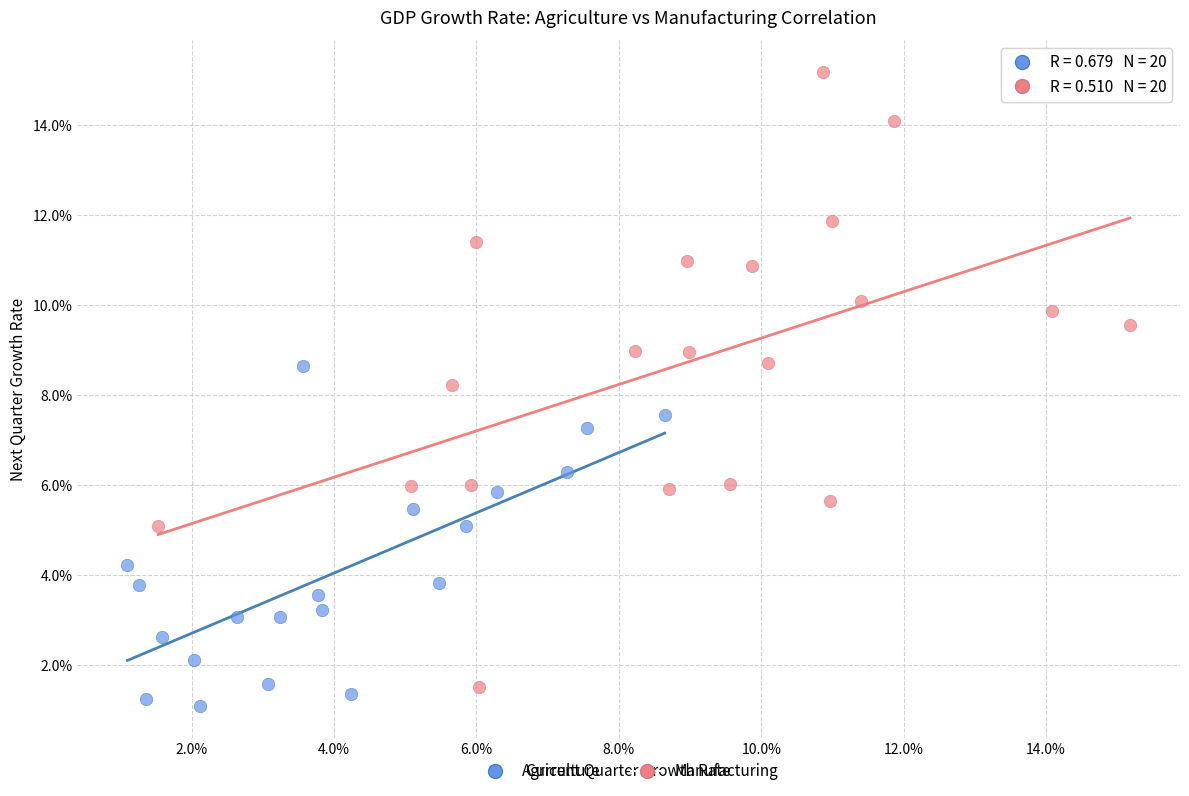

What are all the series names shown in the legend?

Agriculture, Manufacturing